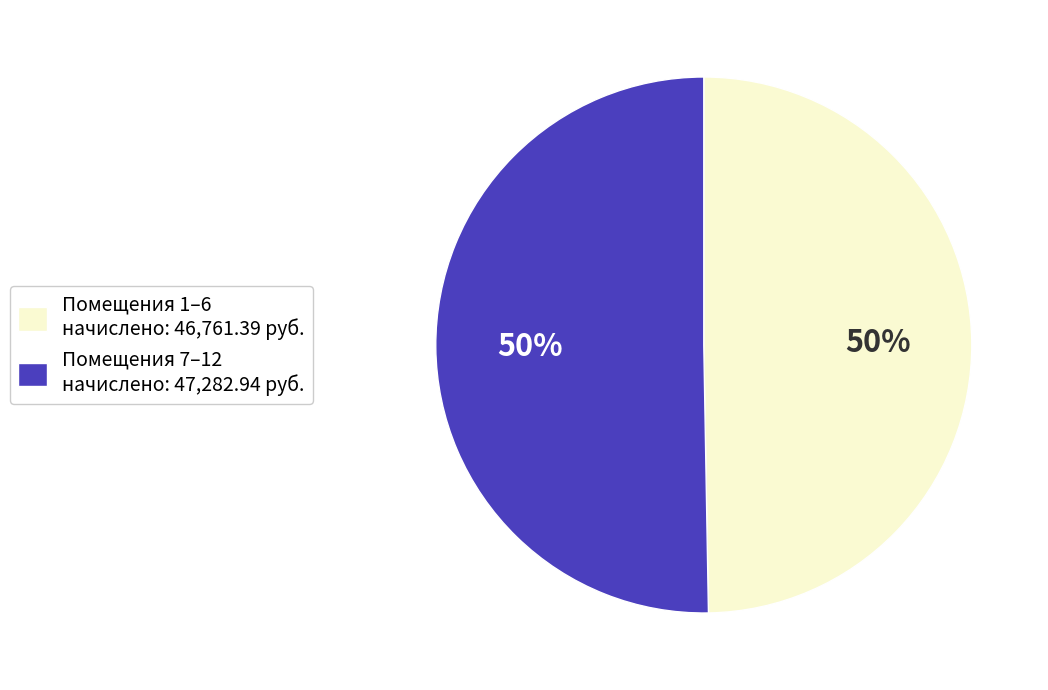

Combined, do Помещения 1–6 начислено: 46,761.39 руб. and Помещения 7–12 начислено: 47,282.94 руб. account for over 50%?

Yes